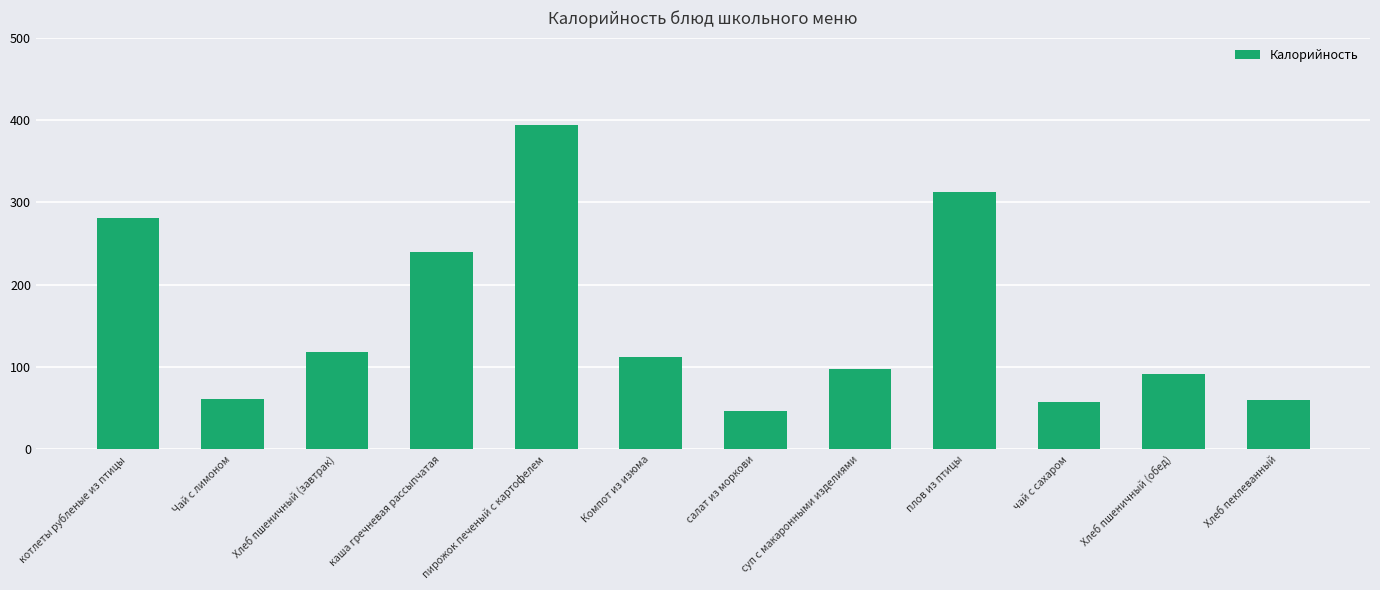

What is the sum of the values at котлеты рубленые из птицы and Хлеб пшеничный (завтрак)?

399.0